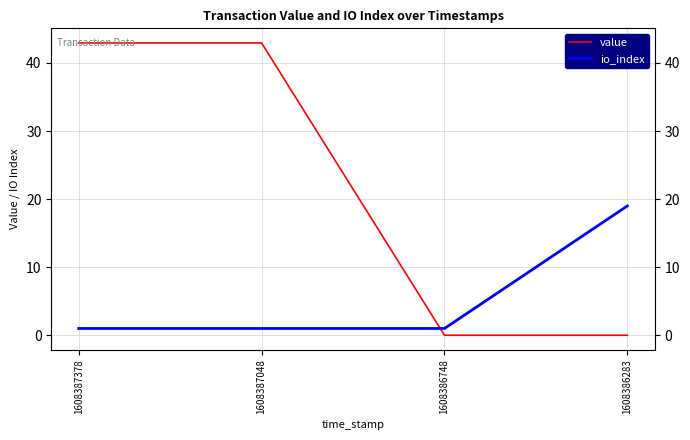

What is the difference between the maximum and minimum values in the io_index series?

18.0